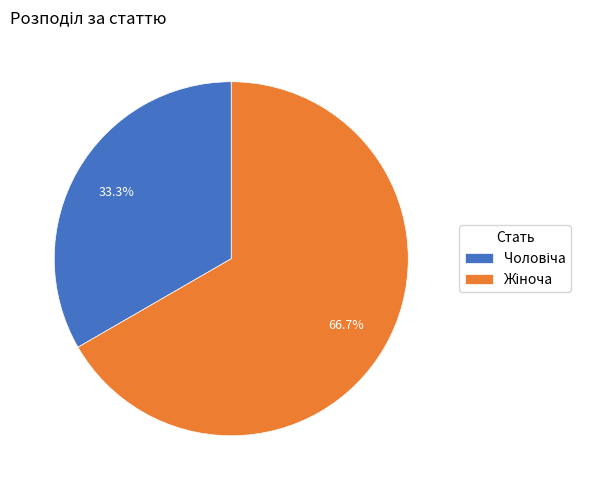

To the nearest percent, what is the difference between the largest and smallest slice percentages?

33%